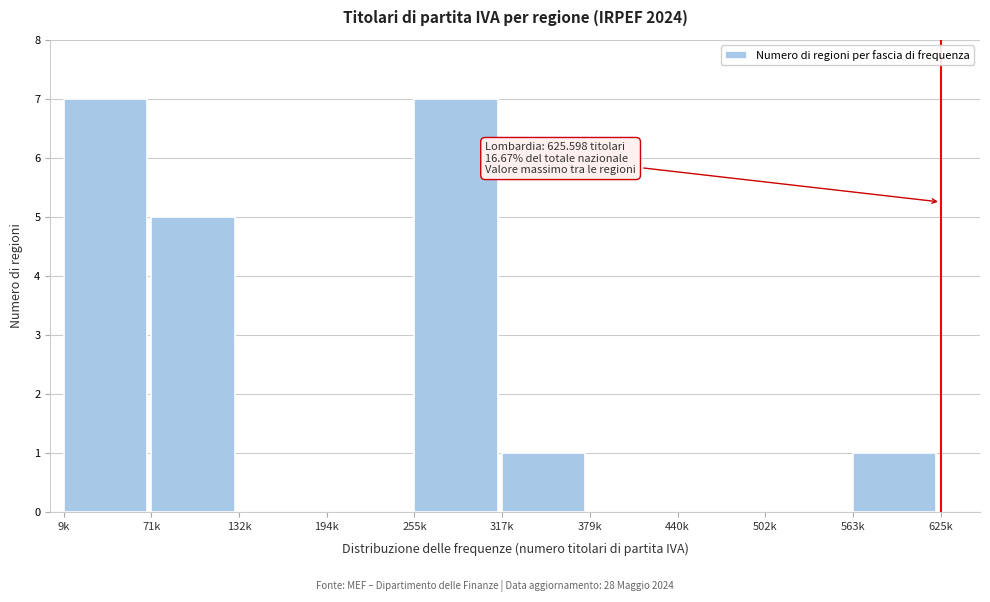

Reading left to right, list all the values displayed in this chart.

9k=7	71k=5	132k=0	194k=0	255k=7	317k=1	379k=0	440k=0	502k=0	563k=1